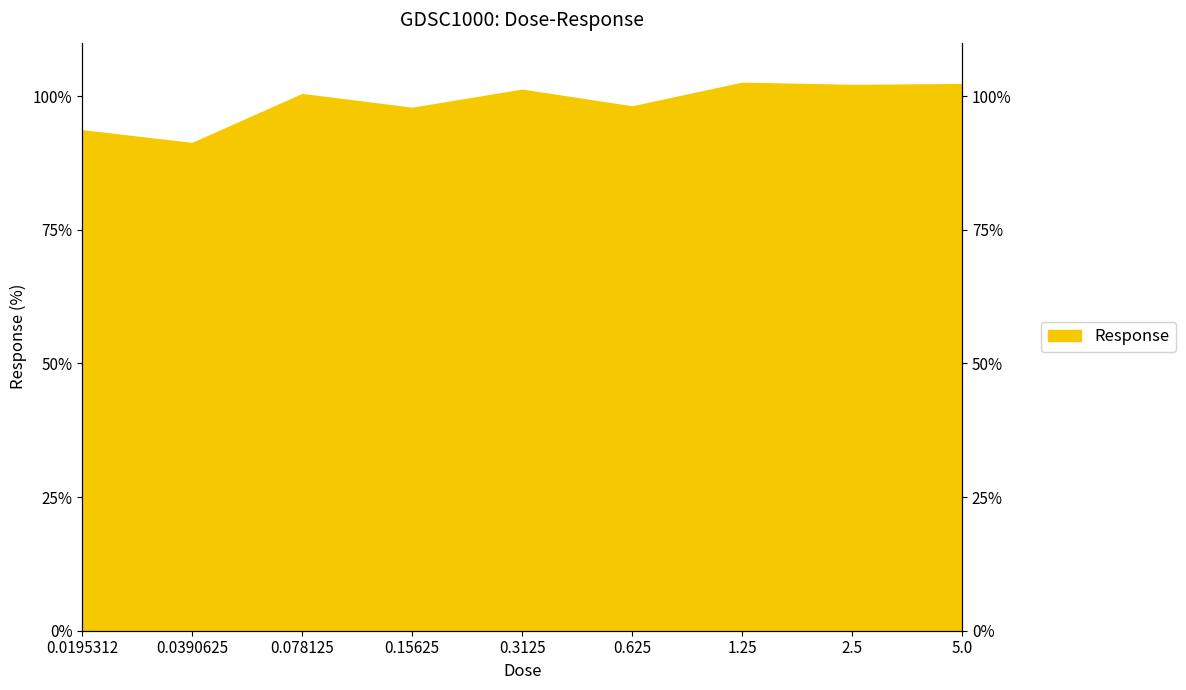

Which label corresponds to the largest value in the chart?

1.25